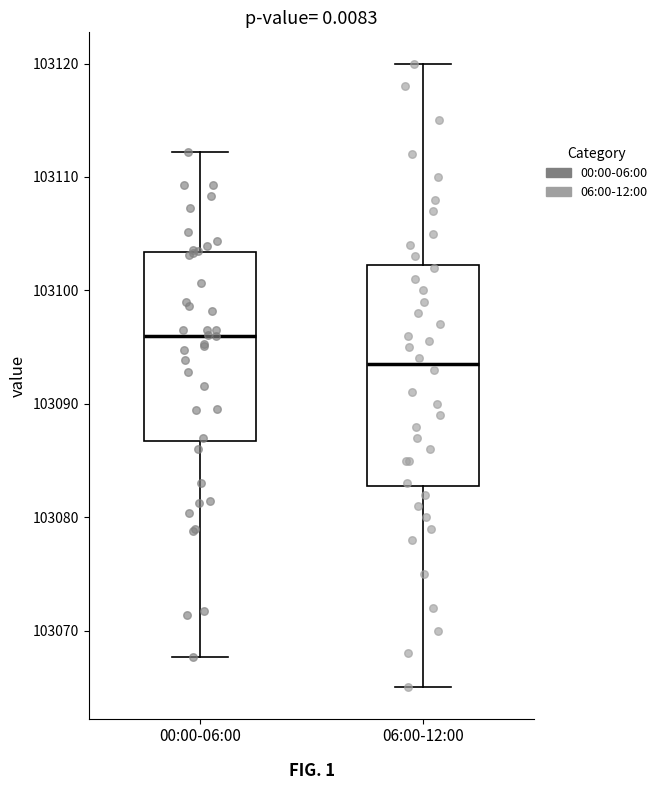

Comparing the boxes themselves (not the whiskers), which one is the tallest?

06:00-12:00